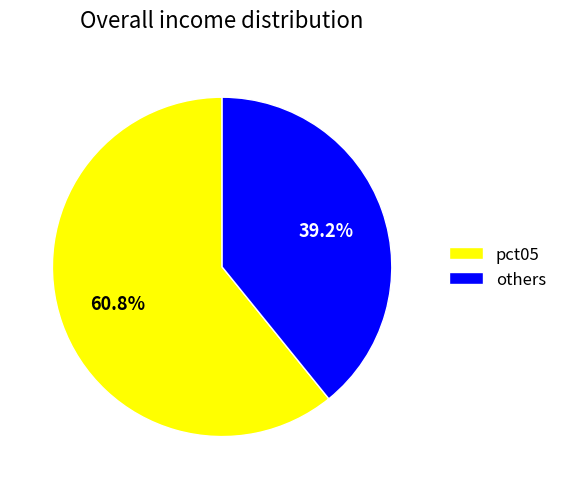

What percentage do pct05 and others together represent?

100.0%